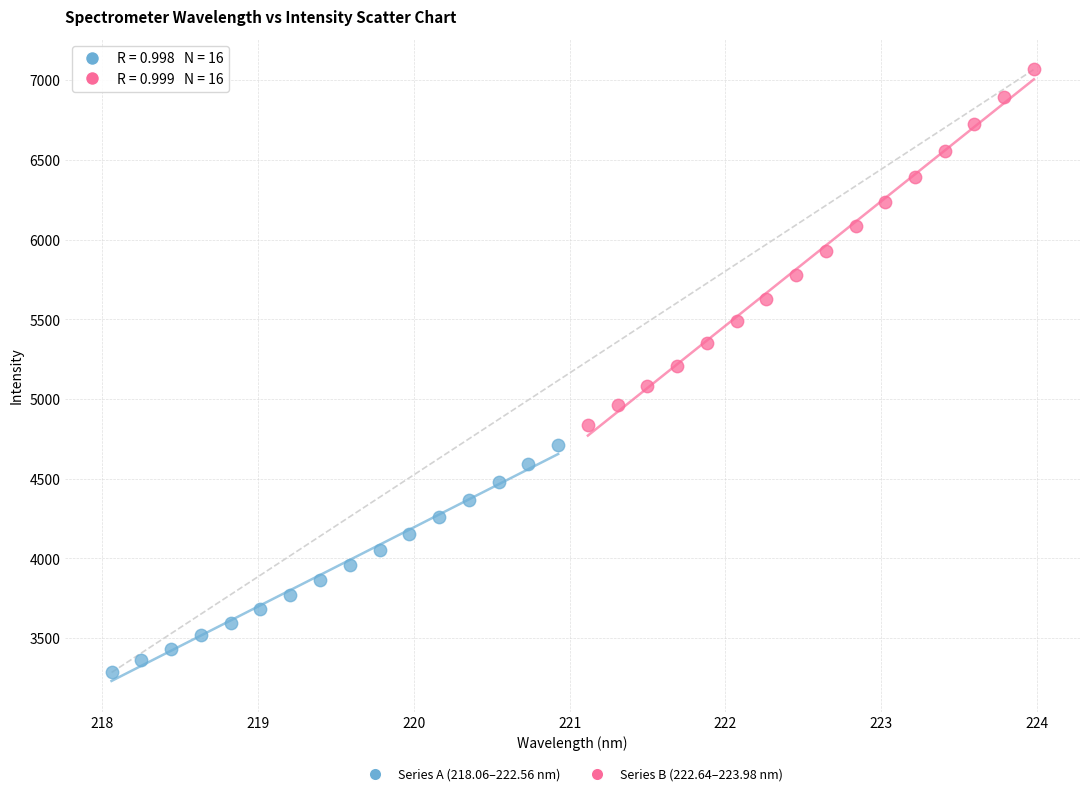

Which series contains the highest Y value?

Series B (222.64–223.98 nm)